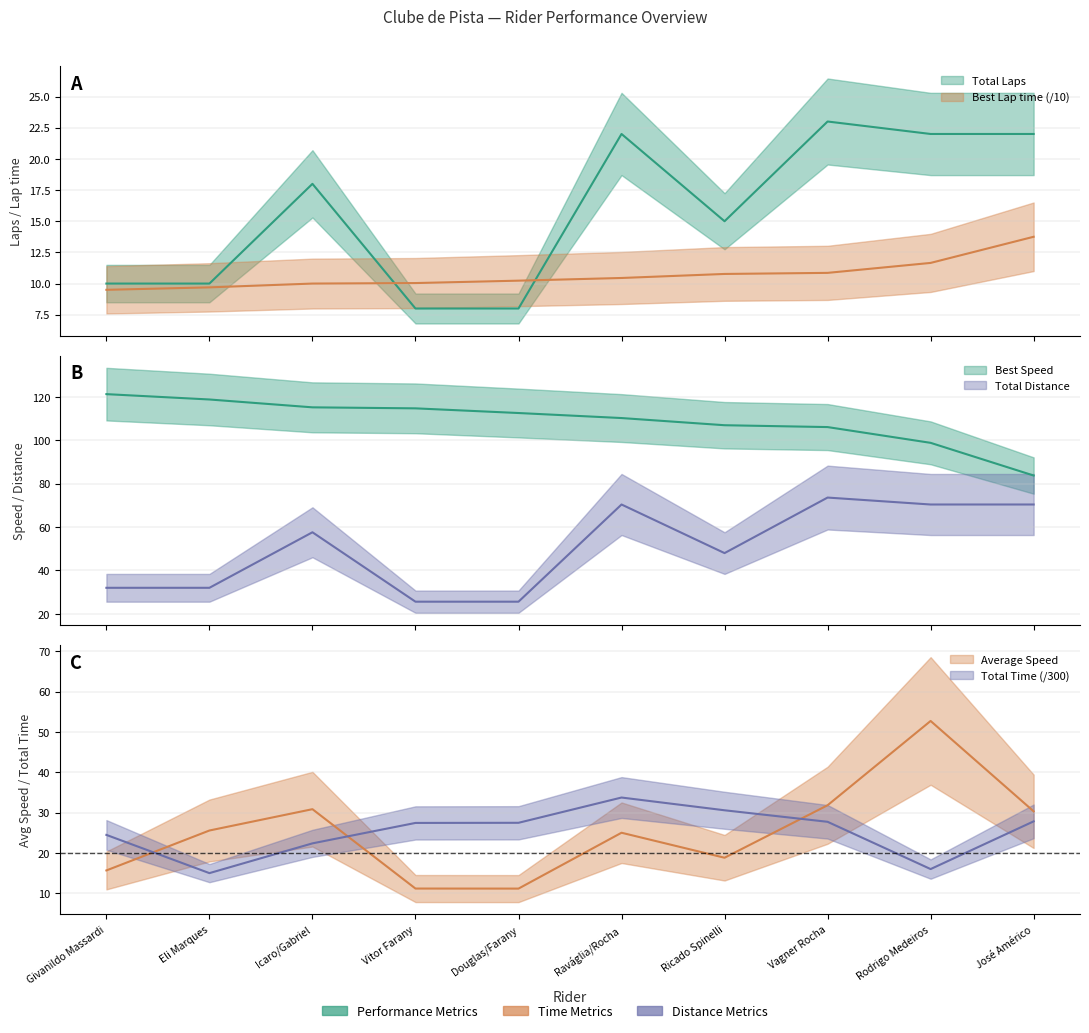

What are all the series names shown in the legend?

Total Laps, Best Lap time, Best Speed, Average Speed, Total Time, Total Distance